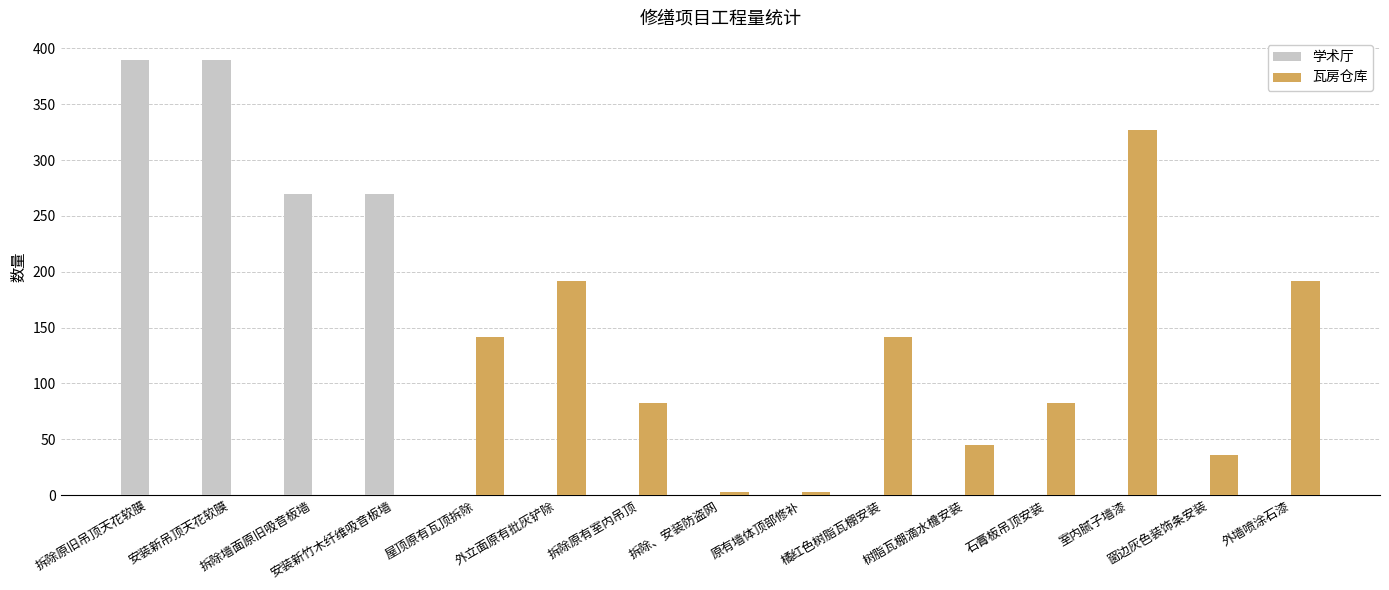

Which series changed the most between 拆除原有室内吊顶 and 原有墙体顶部修补?

瓦房仓库